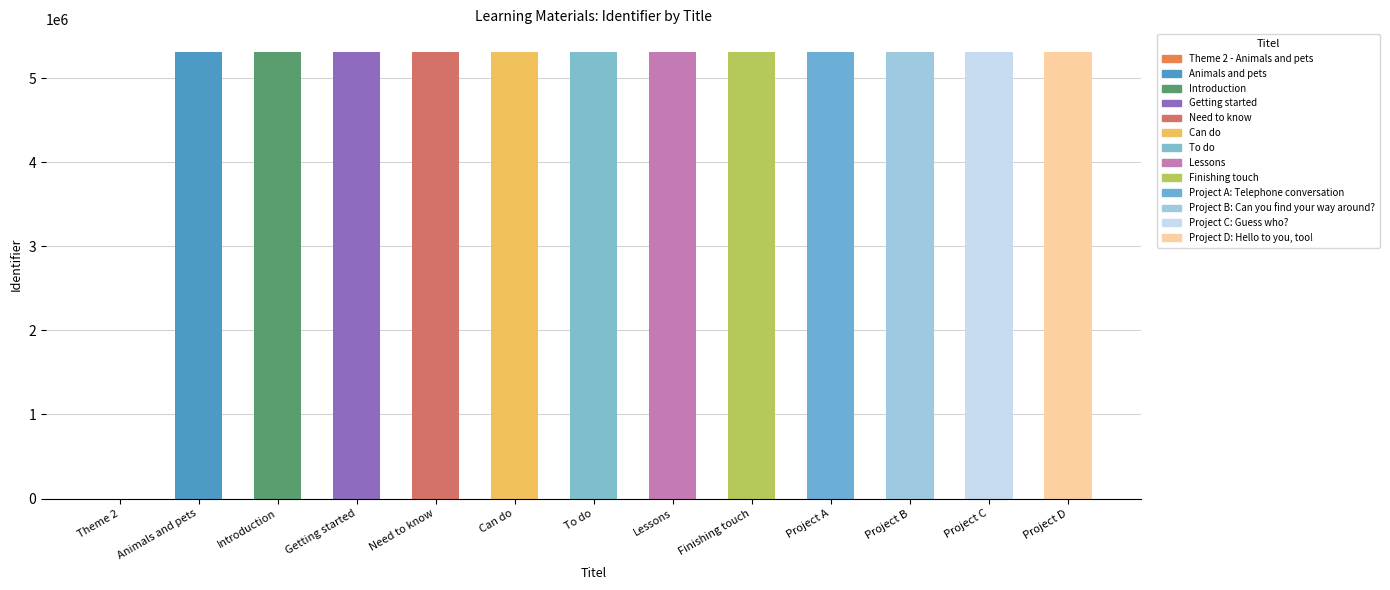

Are the bars horizontal?

No